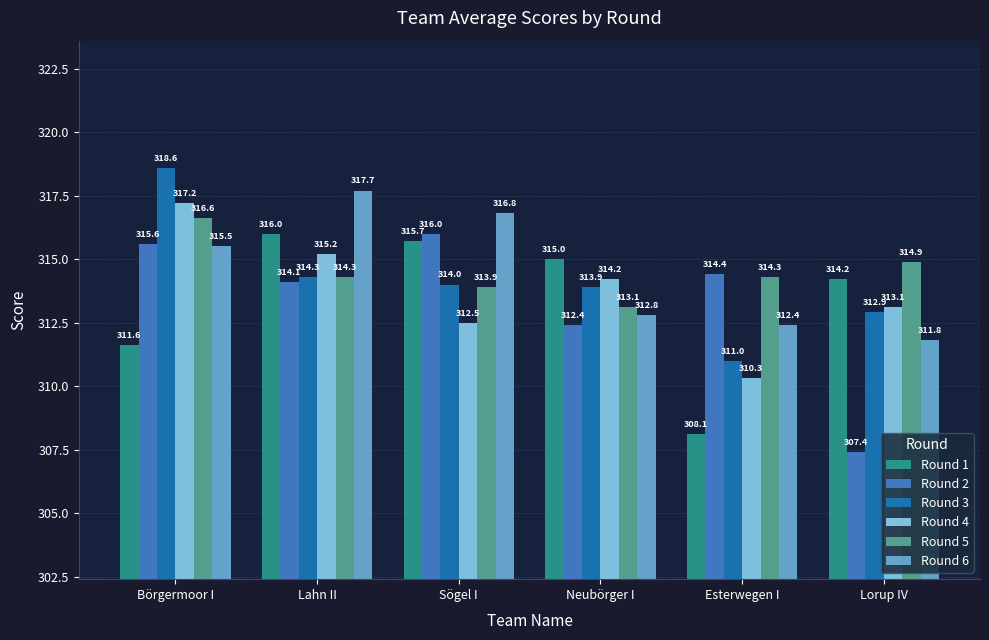

What is the difference between the highest and lowest values at Neubörger I?

2.6